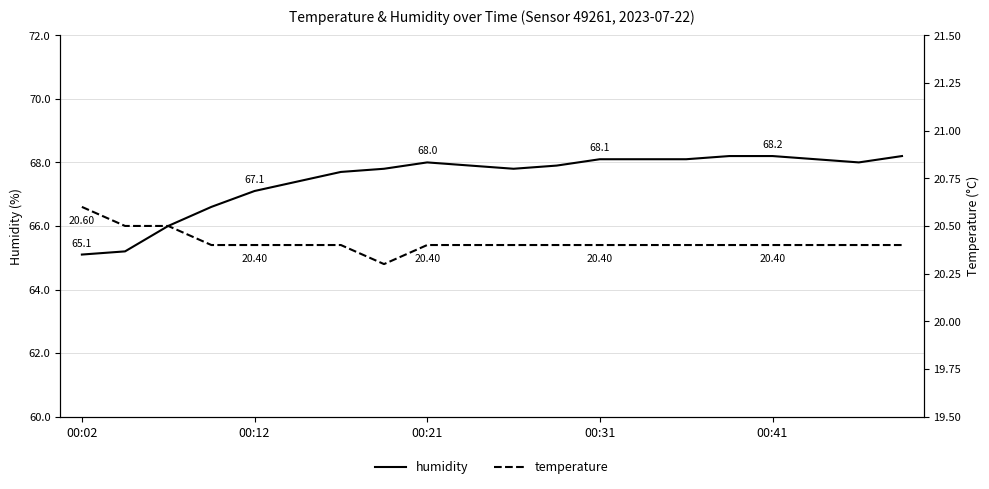

Which series has the largest total across all categories?

humidity